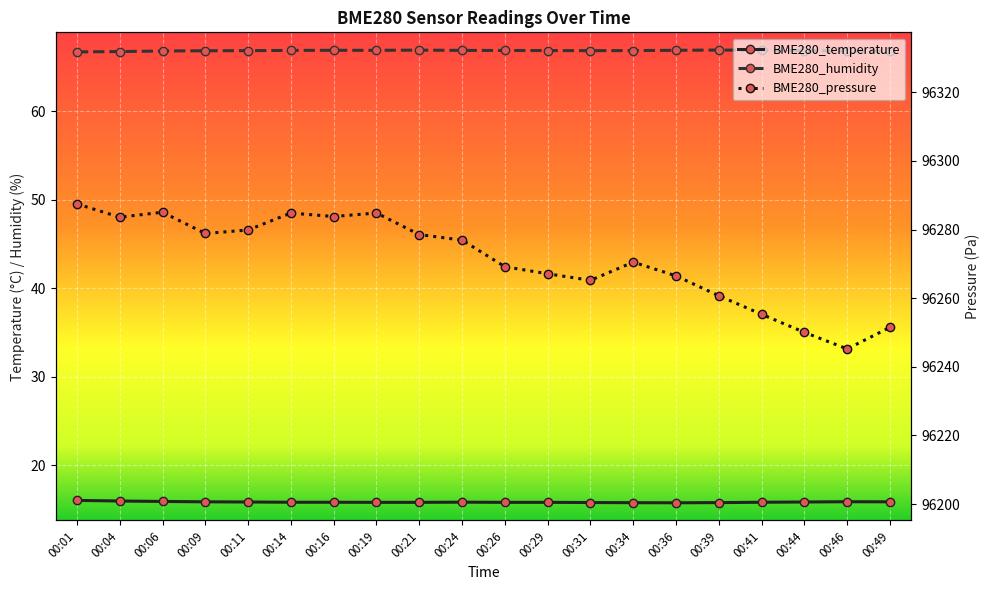

How many values in the BME280_pressure series exceed 96276?

10